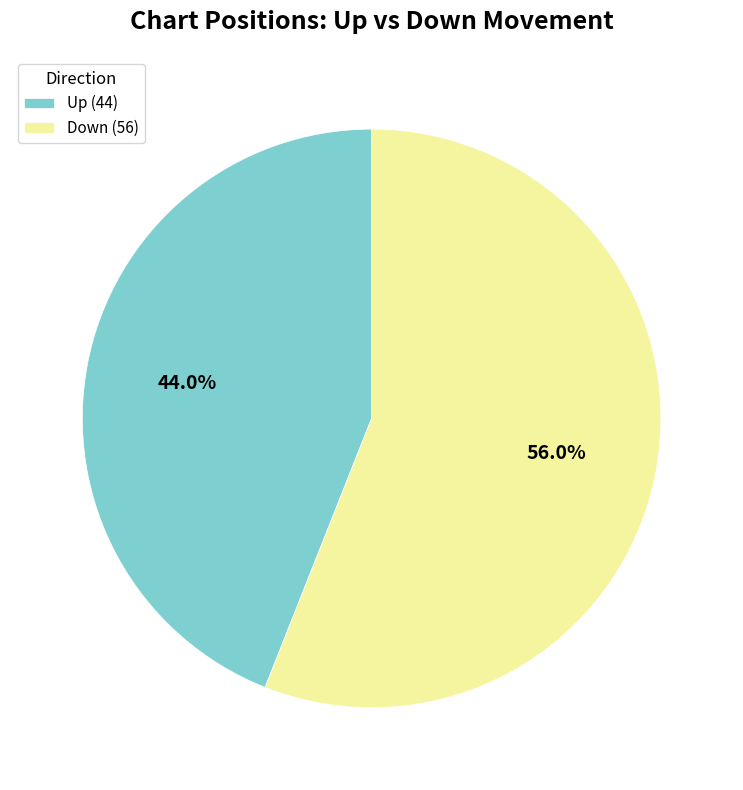

What is the ratio of the value at Up (44) to the value at Down (56)?

0.8